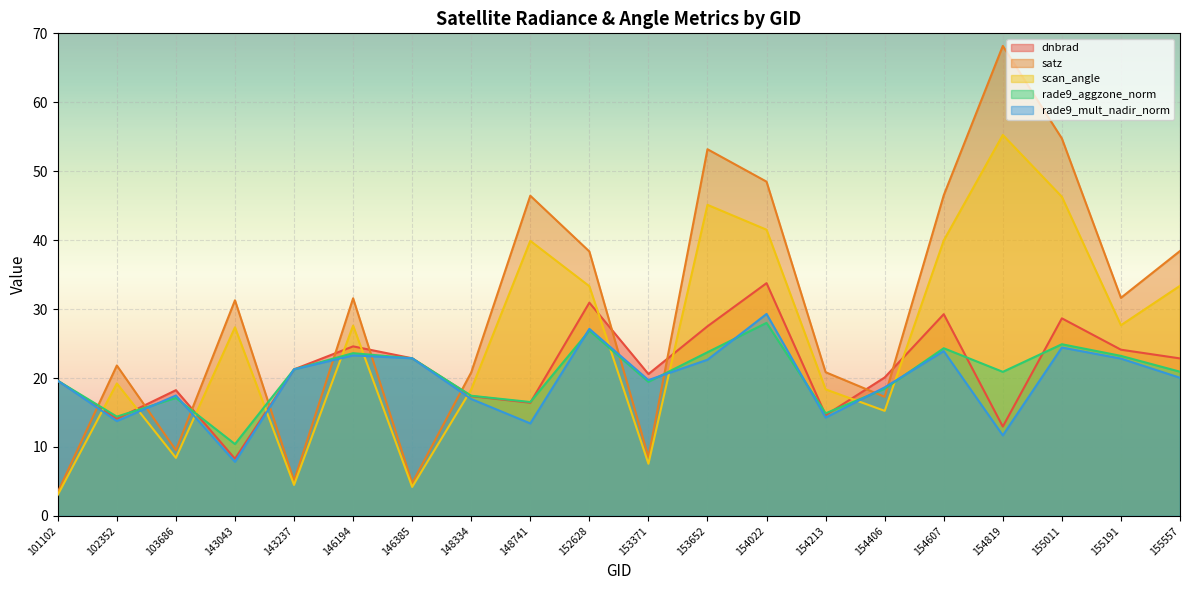

Where is the first local maximum for dnbrad?

103686